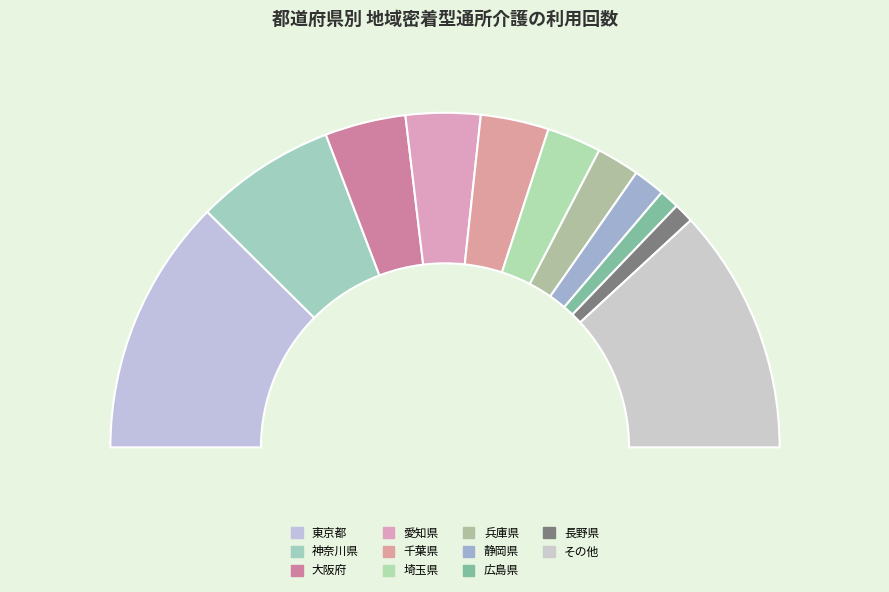

Does any single category account for the majority?

No